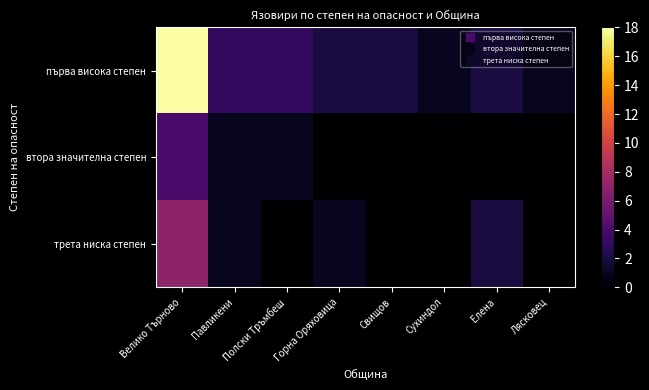

Reading right to left, extract all data points from this chart.

първа висока степен: Лясковец=1	Елена=2	Сухиндол=1	Свищов=2	Горна Оряховица=2	Полски Тръмбеш=3	Павликени=3	Велико Търново=18
втора значителна степен: Лясковец=0	Елена=0	Сухиндол=0	Свищов=0	Горна Оряховица=0	Полски Тръмбеш=1	Павликени=1	Велико Търново=4
трета ниска степен: Лясковец=0	Елена=2	Сухиндол=0	Свищов=0	Горна Оряховица=1	Полски Тръмбеш=0	Павликени=1	Велико Търново=7